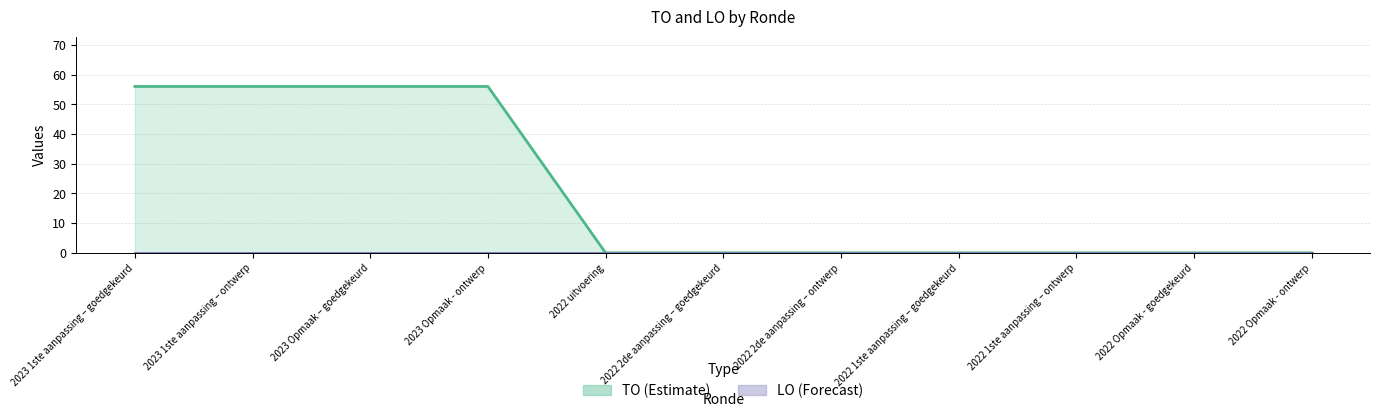

Reading right to left, extract all data points from this chart.

TO: 0	0	0	0	0	0	0	56	56	56	56
LO: 0	0	0	0	0	0	0	0	0	0	0